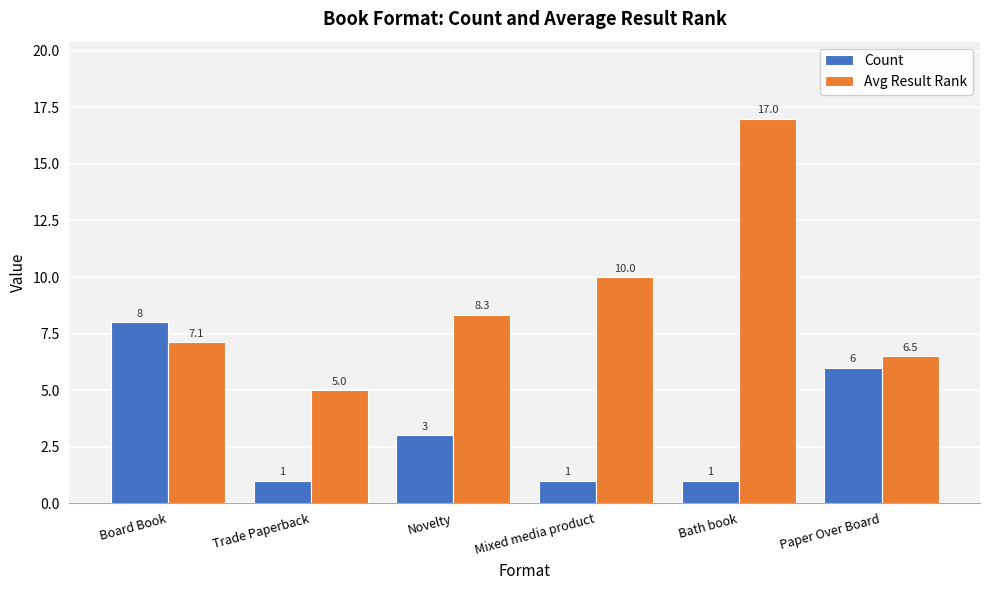

At Bath book, list the series in order from smallest to largest.

Count, Avg Result Rank